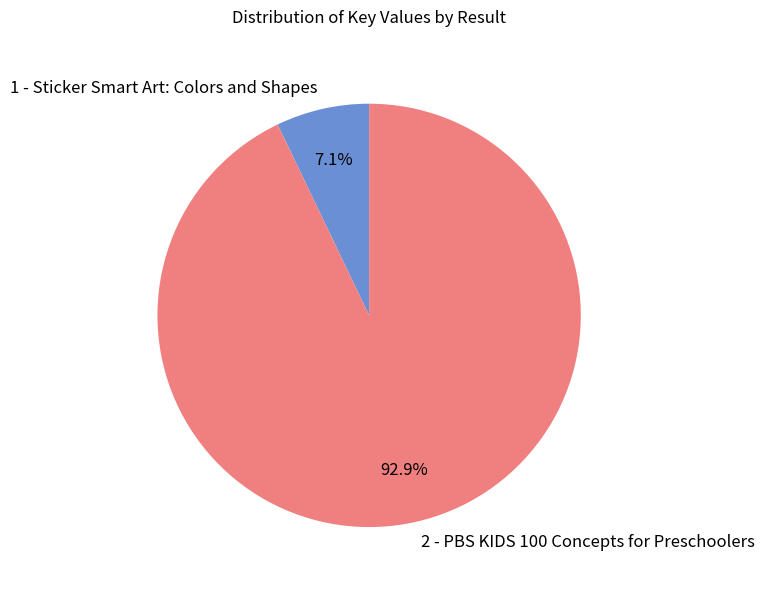

Is there any slice that represents more than half of the pie?

Yes